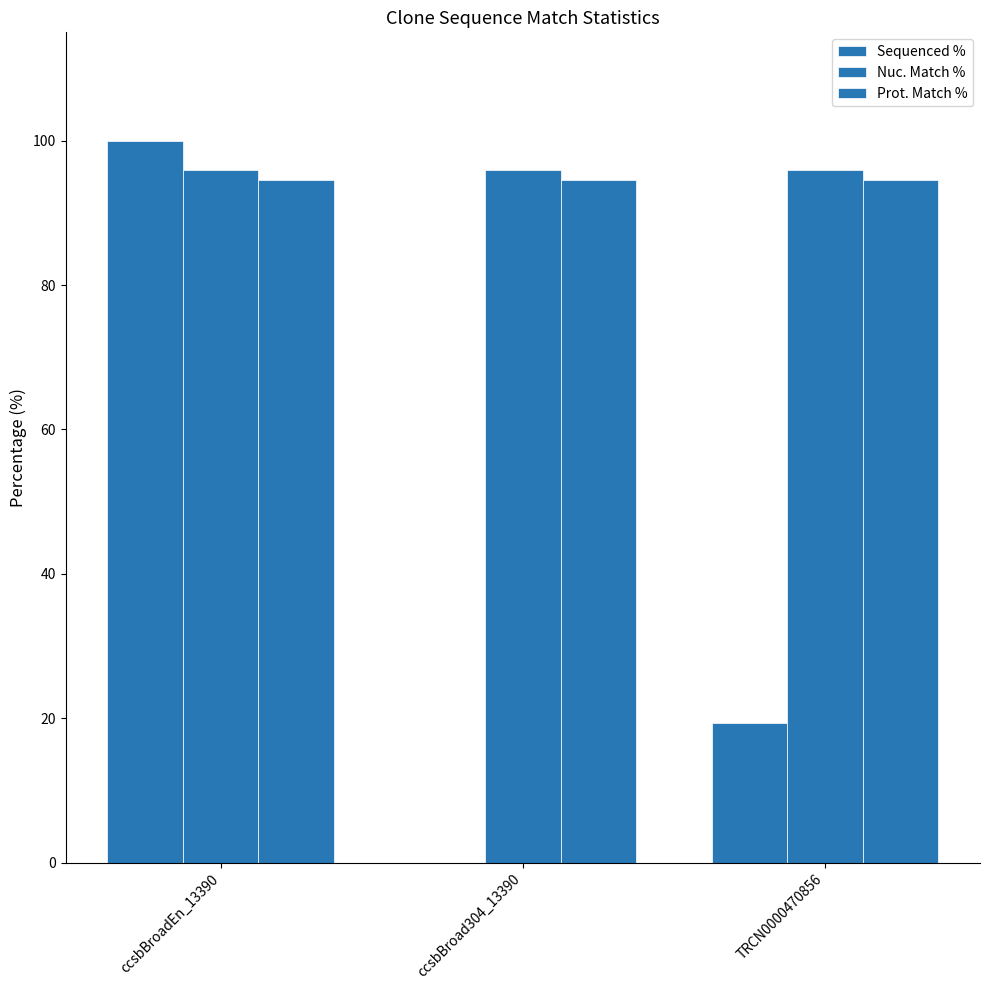

The Nuc. Match % series shows 159.5 at TRCN0000470856. True or false?

False